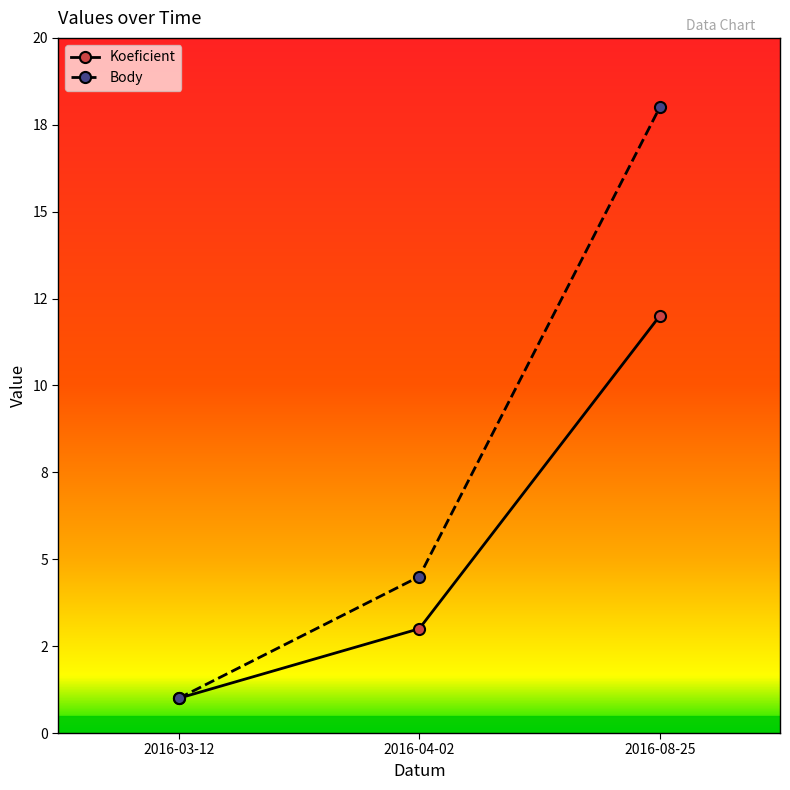

Between 2016-08-25 and 2016-03-12, which is larger?

2016-08-25